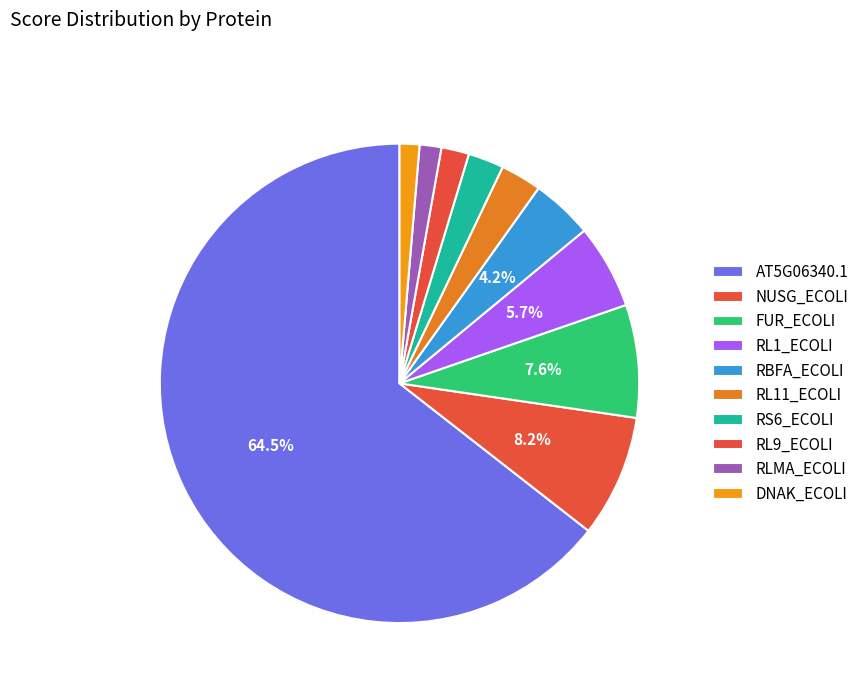

How many segments does this pie chart have?

10